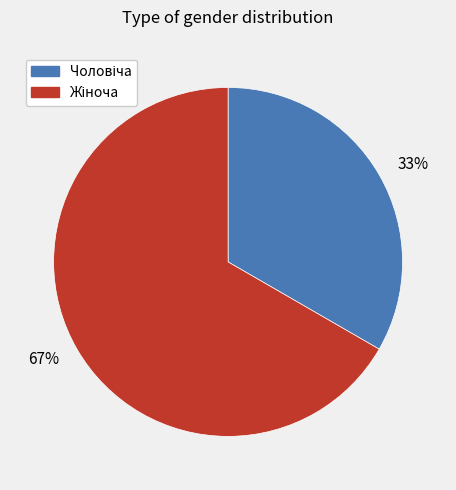

Rank the categories by value from highest to lowest.

67%, 33%